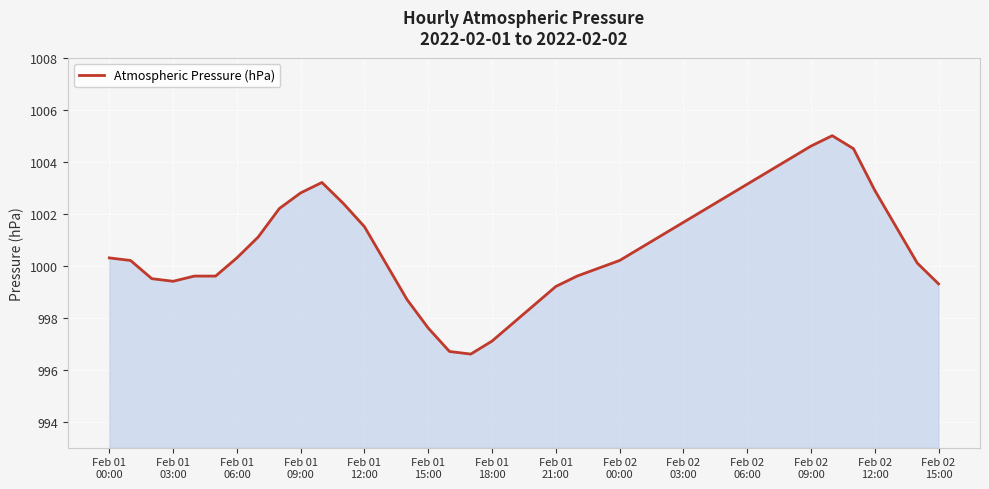

What is the minimum value shown in the chart?

996.6